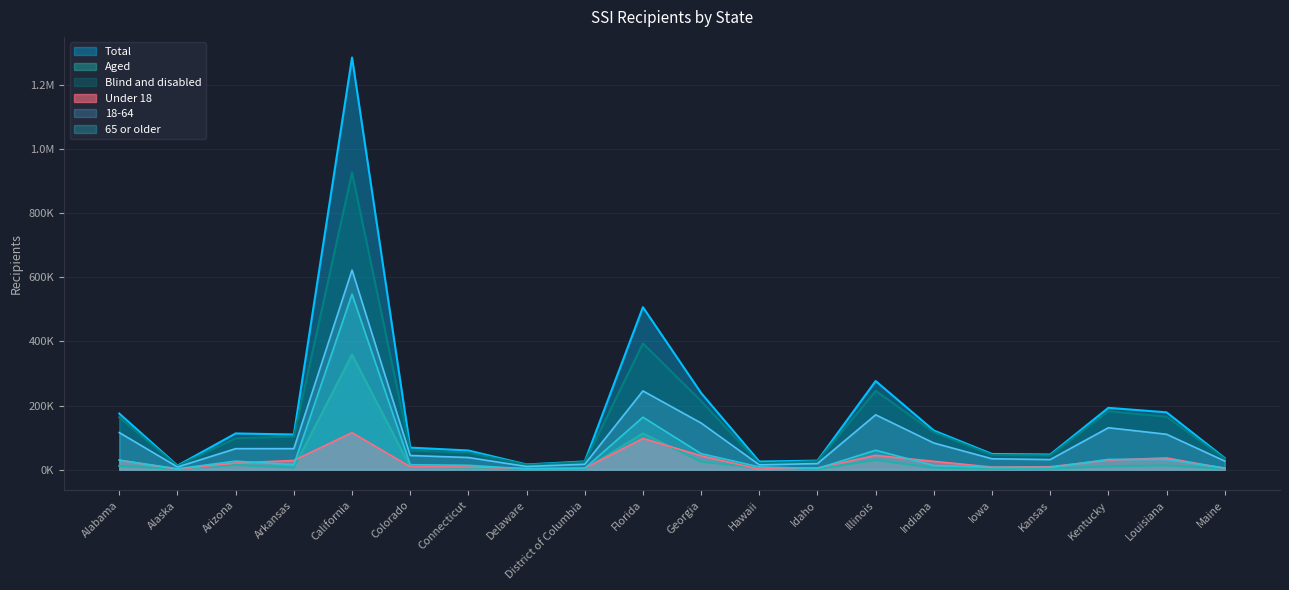

At Alaska, list the series in order from smallest to largest.

Under 18, Aged, 65 or older, 18-64, Blind and disabled, Total